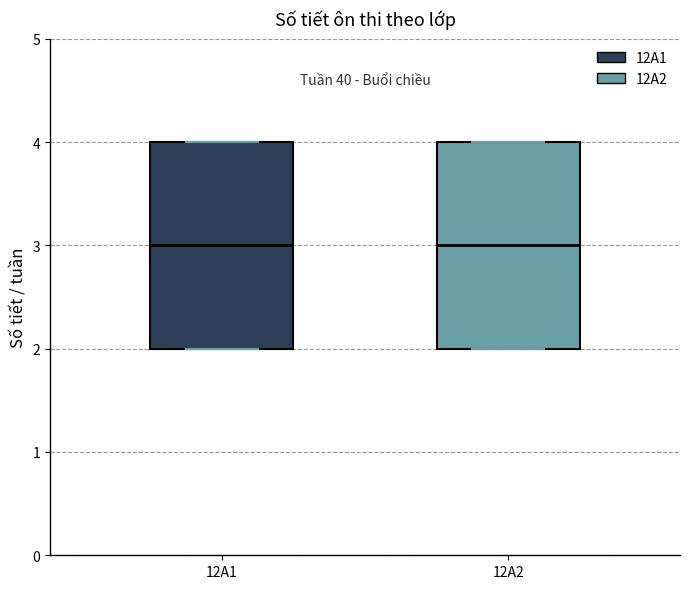

Reading left to right, transcribe this box plot: for each box, give where its median line is, the range the box spans, and where its two whiskers end, as read against the y-axis. The values are not printed on the chart, so give them approximately, as read against the axis.

12A1: median 3, box 2 to 4, whiskers 2 to 4
12A2: median 3, box 2 to 4, whiskers 2 to 4